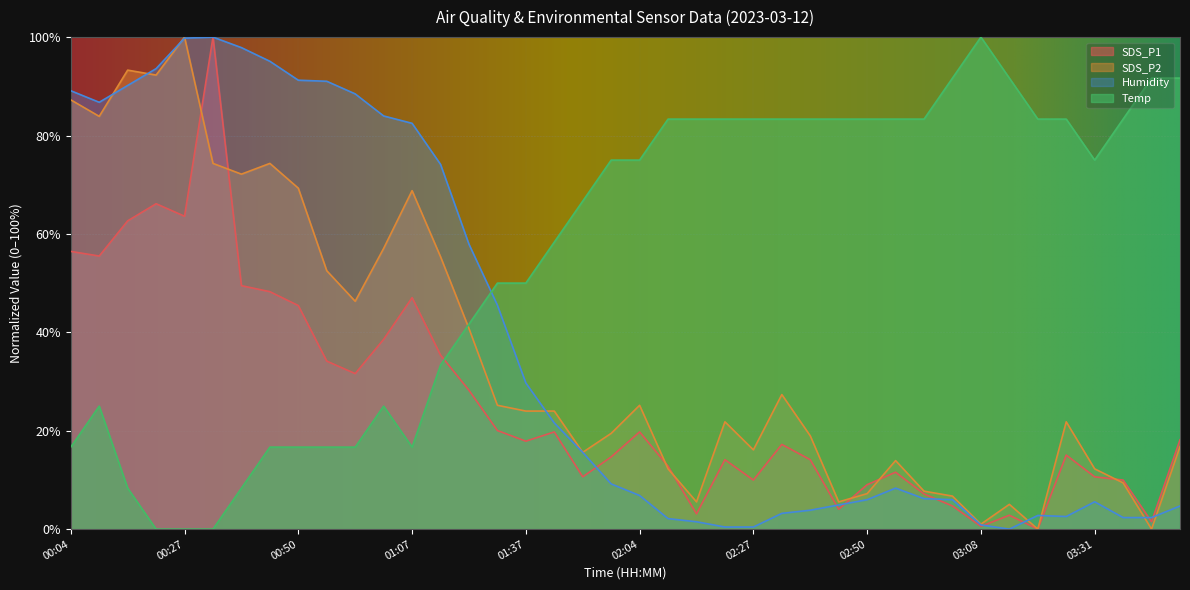

Reading right to left, transcribe all the data shown in this chart.

SDS_P1: 03:48=18.2	03:42=1.5	03:37=10.0	03:31=10.6	03:25=15.1	03:19=0.0	03:13=2.8	03:08=0.6	03:02=4.7	02:56=7.1	02:53=11.6	02:50=9.0	02:45=4.0	02:39=14.1	02:33=17.2	02:27=10.0	02:21=14.1	02:16=3.1	02:10=12.8	02:04=19.8	01:58=14.7	01:49=10.6	01:43=19.8	01:37=17.9	01:25=20.0	01:19=28.2	01:13=35.4	01:07=47.0	01:02=38.6	00:56=31.6	00:53=34.1	00:50=45.4	00:44=48.3	00:38=49.5	00:33=100.0	00:27=63.6	00:21=66.1	00:15=62.7	00:09=55.5	00:04=56.4
SDS_P2: 03:48=16.8	03:42=0.0	03:37=9.4	03:31=12.2	03:25=21.8	03:19=0.0	03:13=5.0	03:08=1.0	03:02=6.7	02:56=7.7	02:53=13.9	02:50=7.2	02:45=5.5	02:39=19.0	02:33=27.3	02:27=16.1	02:21=21.8	02:16=5.5	02:10=12.2	02:04=25.2	01:58=19.5	01:49=15.6	01:43=24.0	01:37=24.0	01:25=25.2	01:19=40.8	01:13=55.4	01:07=68.8	01:02=57.0	00:56=46.3	00:53=52.5	00:50=69.3	00:44=74.3	00:38=72.1	00:33=74.3	00:27=100.0	00:21=92.3	00:15=93.3	00:09=83.9	00:04=87.2
Humidity: 03:48=4.7	03:42=2.4	03:37=2.4	03:31=5.6	03:25=2.6	03:19=2.8	03:13=0.0	03:08=0.9	03:02=6.0	02:56=6.2	02:53=8.3	02:50=6.0	02:45=4.9	02:39=3.8	02:33=3.2	02:27=0.4	02:21=0.4	02:16=1.5	02:10=2.1	02:04=6.8	01:58=9.2	01:49=15.6	01:43=21.6	01:37=29.7	01:25=45.5	01:19=57.9	01:13=74.1	01:07=82.5	01:02=84.0	00:56=88.5	00:53=91.0	00:50=91.2	00:44=95.1	00:38=97.9	00:33=100.0	00:27=99.8	00:21=93.6	00:15=90.2	00:09=86.8	00:04=89.1
Temp: 03:48=91.7	03:42=91.7	03:37=83.3	03:31=75.0	03:25=83.3	03:19=83.3	03:13=91.7	03:08=100.0	03:02=91.7	02:56=83.3	02:53=83.3	02:50=83.3	02:45=83.3	02:39=83.3	02:33=83.3	02:27=83.3	02:21=83.3	02:16=83.3	02:10=83.3	02:04=75.0	01:58=75.0	01:49=66.7	01:43=58.3	01:37=50.0	01:25=50.0	01:19=41.7	01:13=33.3	01:07=16.7	01:02=25.0	00:56=16.7	00:53=16.7	00:50=16.7	00:44=16.7	00:38=8.3	00:33=0.0	00:27=0.0	00:21=0.0	00:15=8.3	00:09=25.0	00:04=16.7